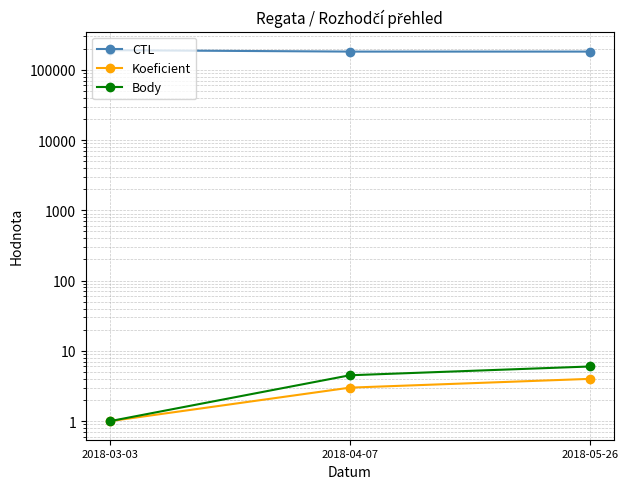

What position from the right is 2018-05-26?

1